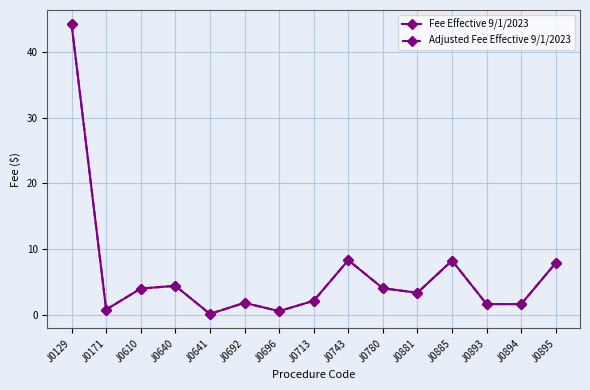

How many interior local peaks does the Adjusted Fee Effective 9/1/2023 series have?

4